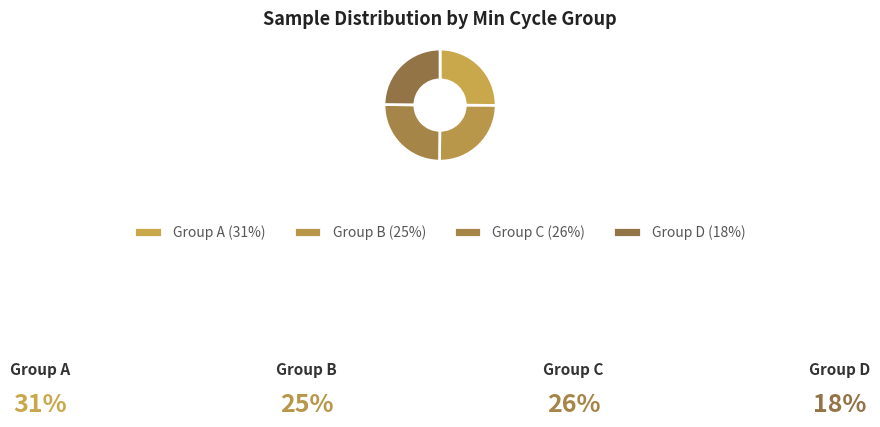

Is there any slice that represents more than half of the pie?

No